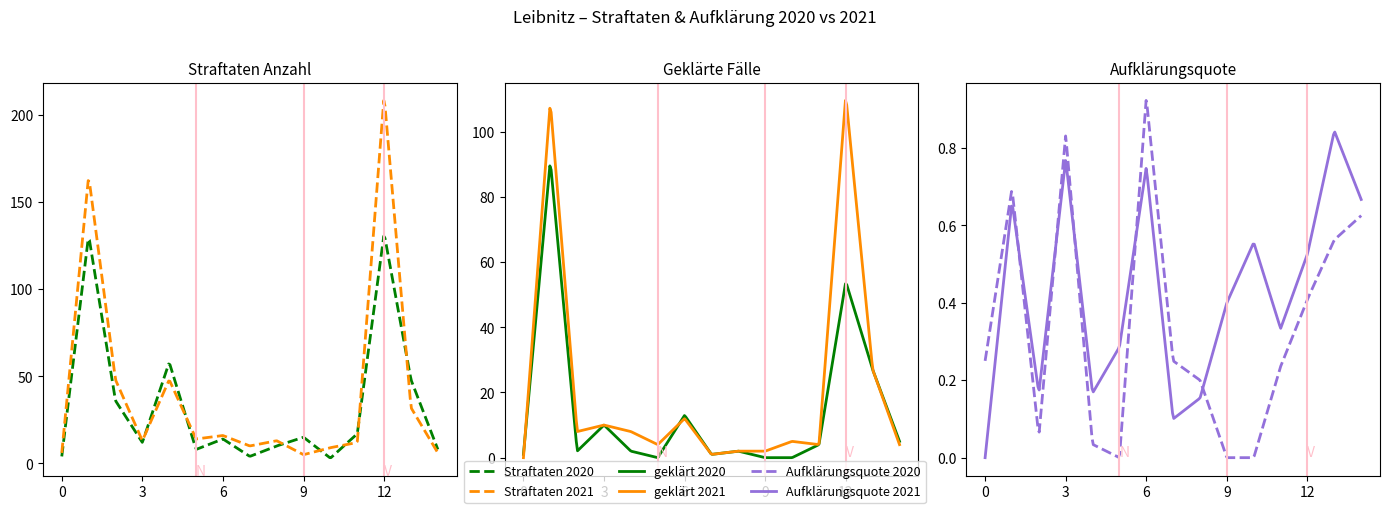

True or false: Aufklärungsquote 2020 and geklärt 2020 intersect in this chart.

False